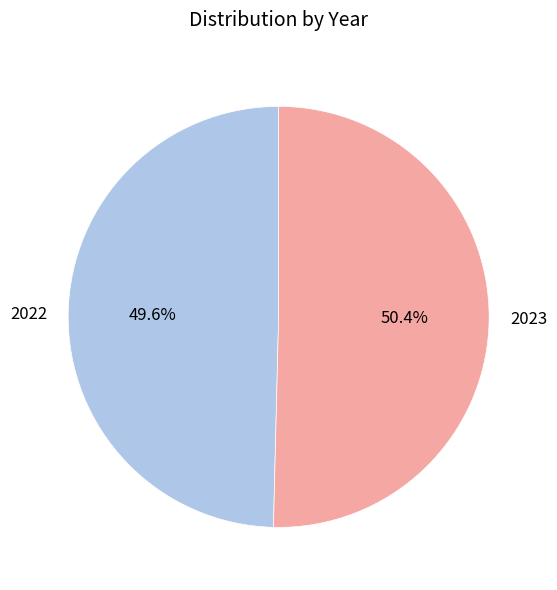

What is the ratio of the value at 2022 to the value at 2023?

1.0